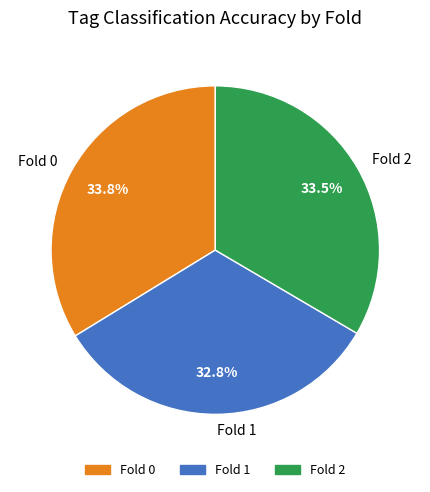

Between Fold 2 and Fold 1, which is larger?

Fold 2